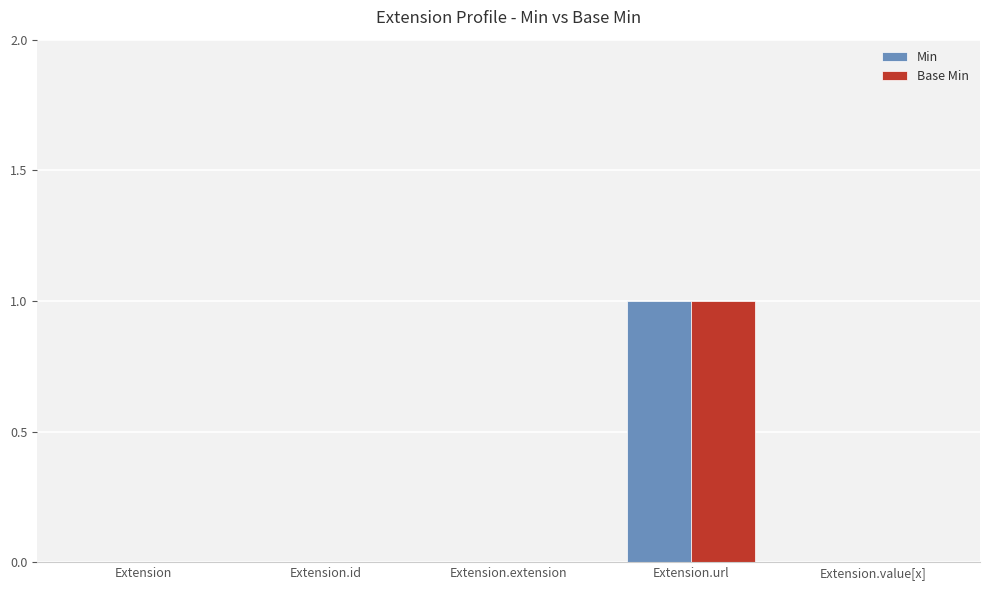

Count the number of data series in this chart.

2